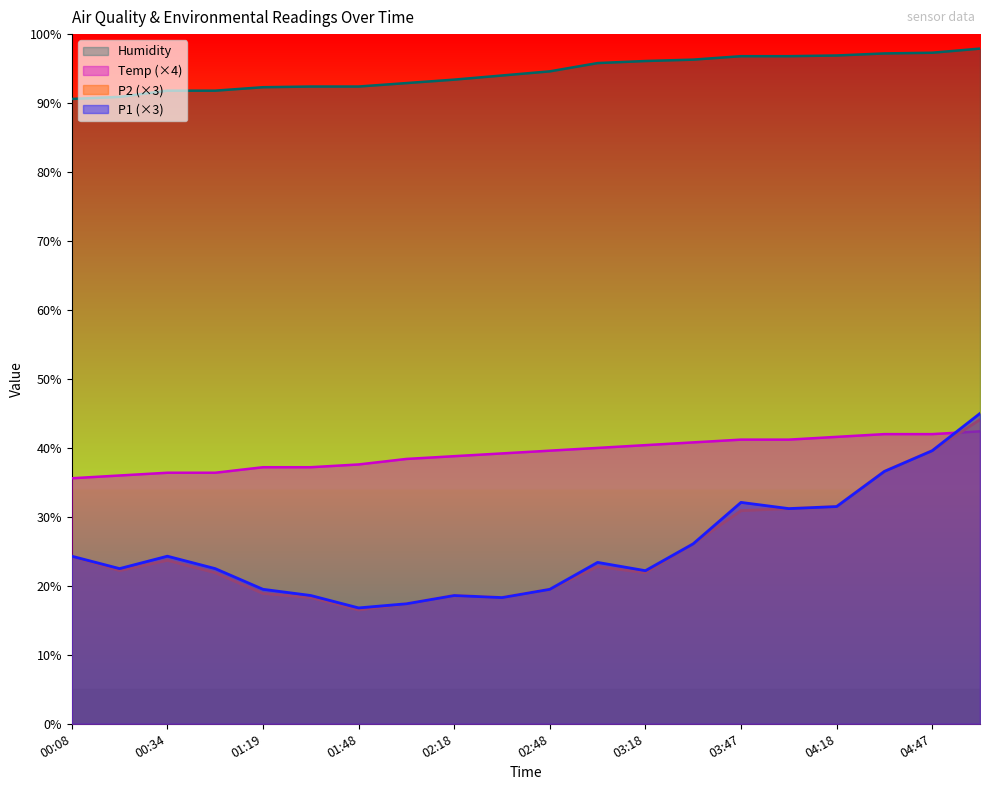

What is the difference between the second highest and second lowest values in the Humidity series?

6.4